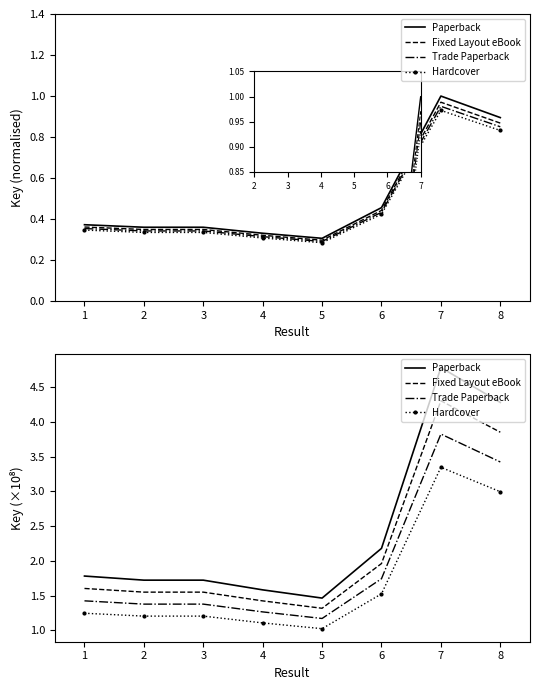

Reading right to left, what are all the values shown in this chart?

Paperback: 7=4.3	6=4.8	5=2.2	4=1.5	3=1.6	2=1.7	1=1.7	0=1.8
Fixed Layout eBook: 7=3.9	6=4.3	5=2.0	4=1.3	3=1.4	2=1.6	1=1.6	0=1.6
Trade Paperback: 7=3.4	6=3.8	5=1.7	4=1.2	3=1.3	2=1.4	1=1.4	0=1.4
Hardcover: 7=3.0	6=3.3	5=1.5	4=1.0	3=1.1	2=1.2	1=1.2	0=1.2